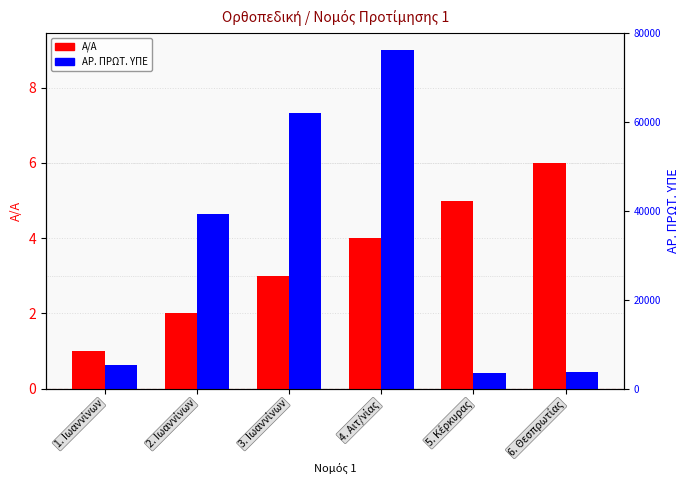

How many groups of bars are there?

6